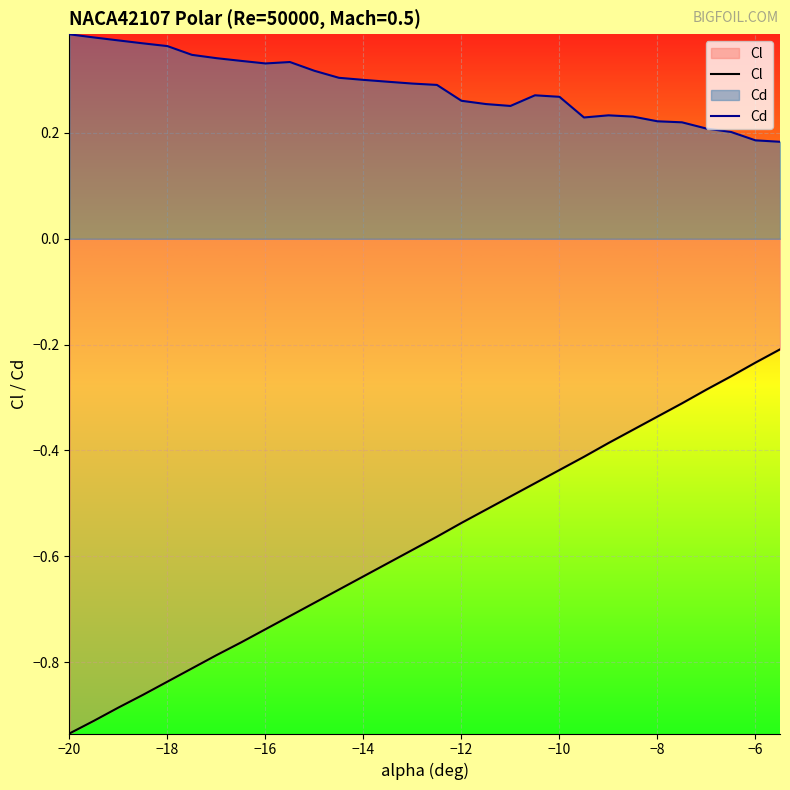

What is the minimum value shown in the chart?

-0.9